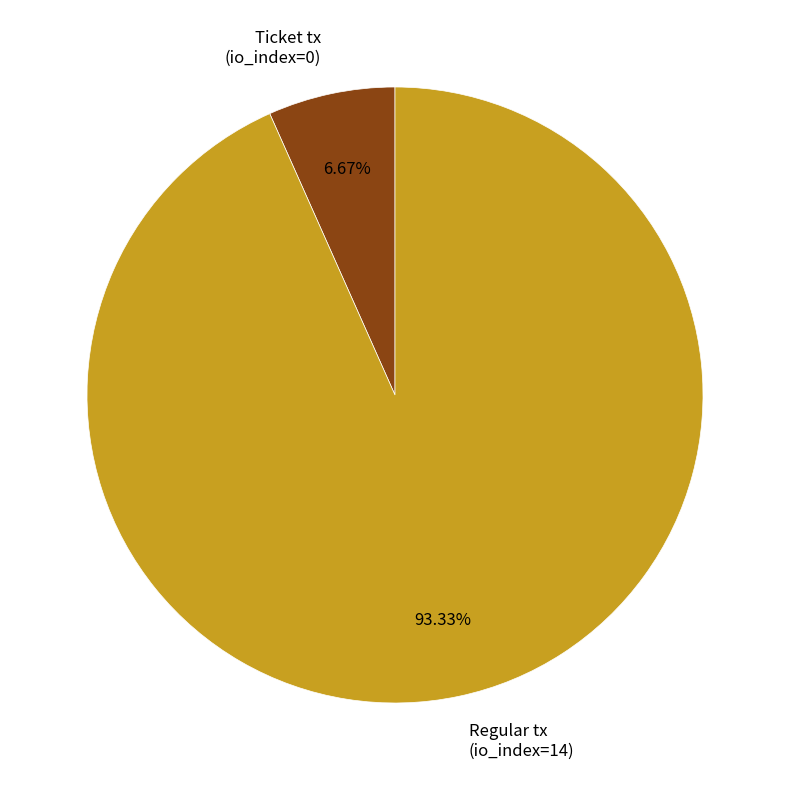

To the nearest percent, what is the difference between the largest and smallest slice percentages?

87%